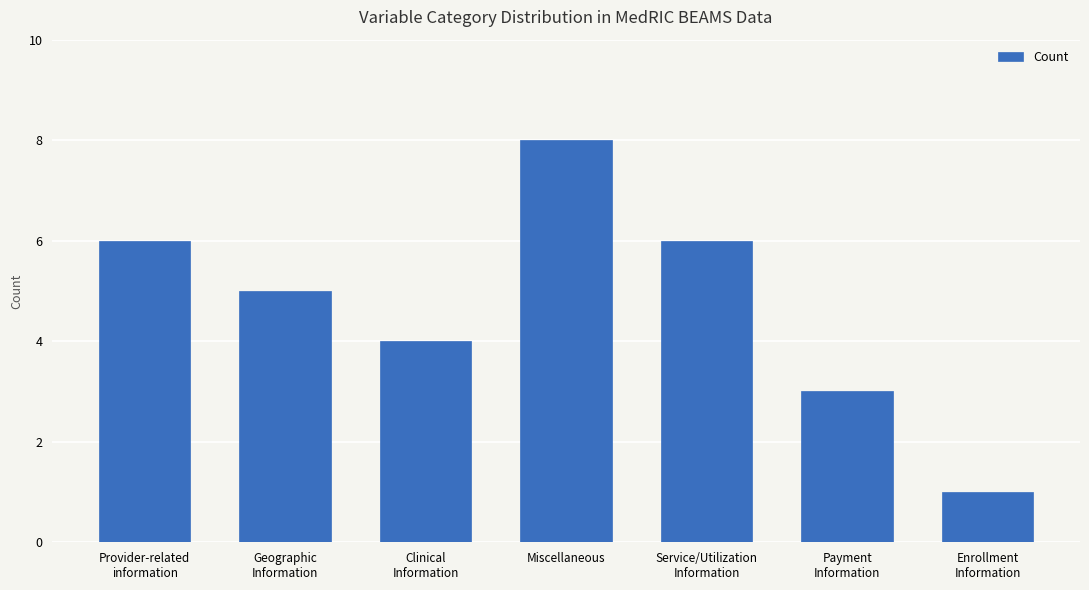

Which has a higher value, Geographic
Information or Provider-related
information?

Provider-related
information